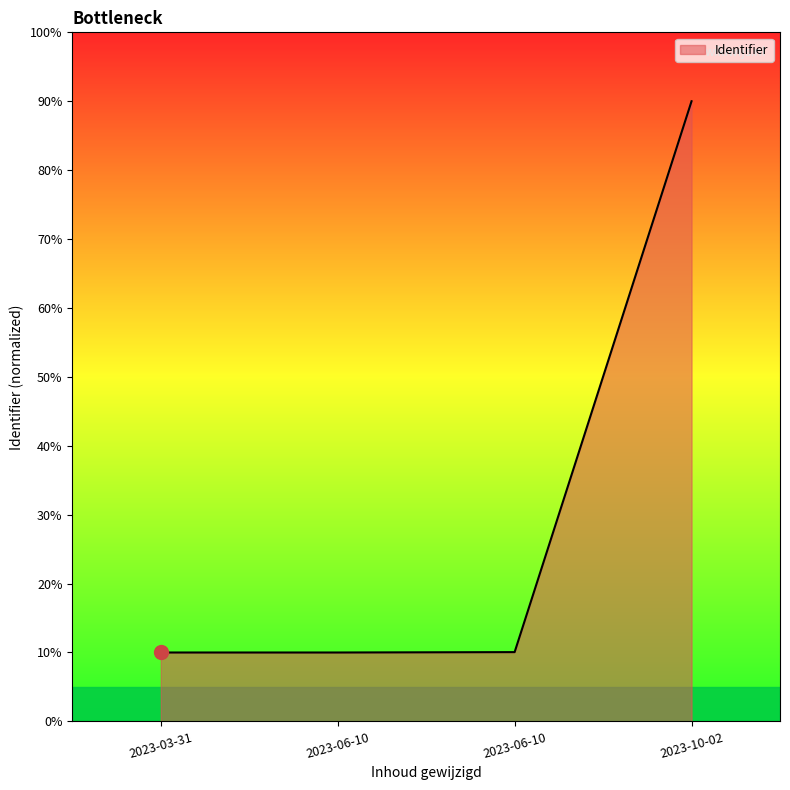

True or false: the data shows 10.1 at 2023-06-10.

True